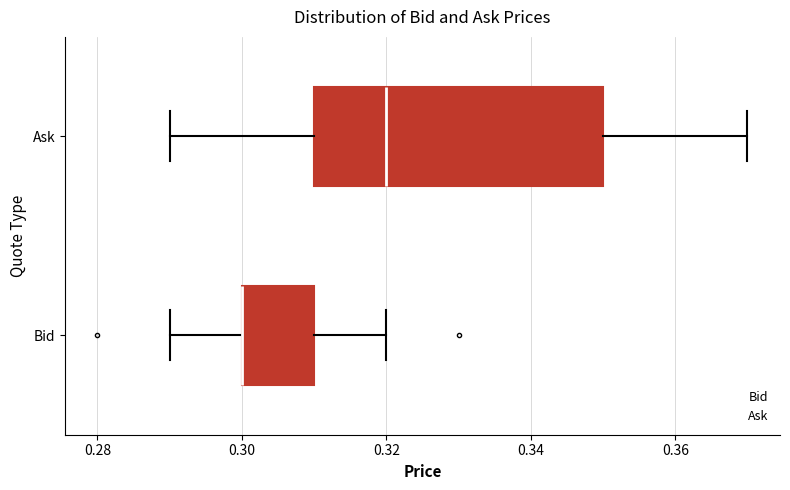

Where does the left whisker of the box for Ask end on the x-axis? The values are not printed on the chart, so give them approximately, as read against the axis.

0.29